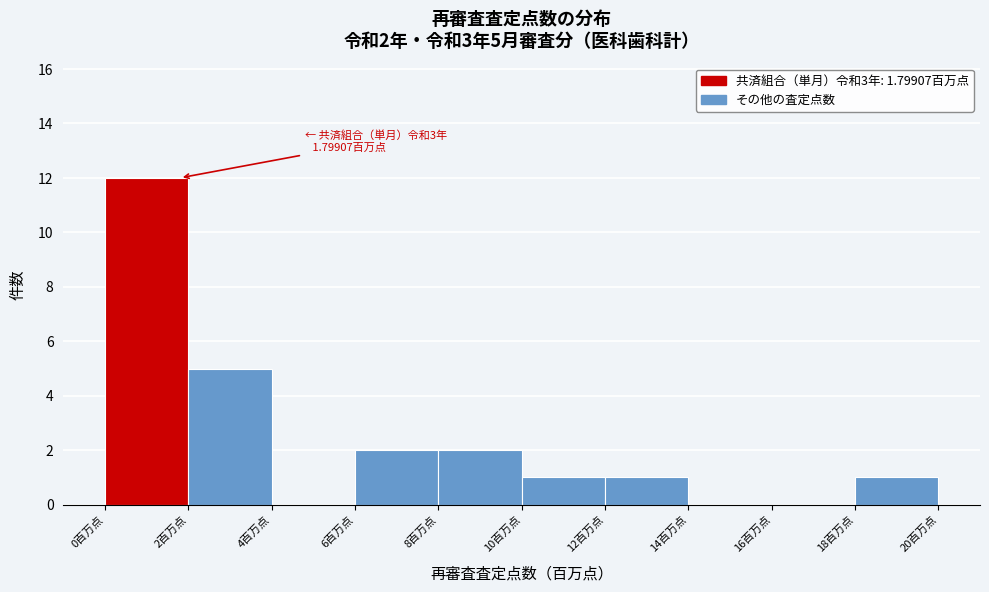

Over which range of the x-axis is the bar tallest?

0 to 2